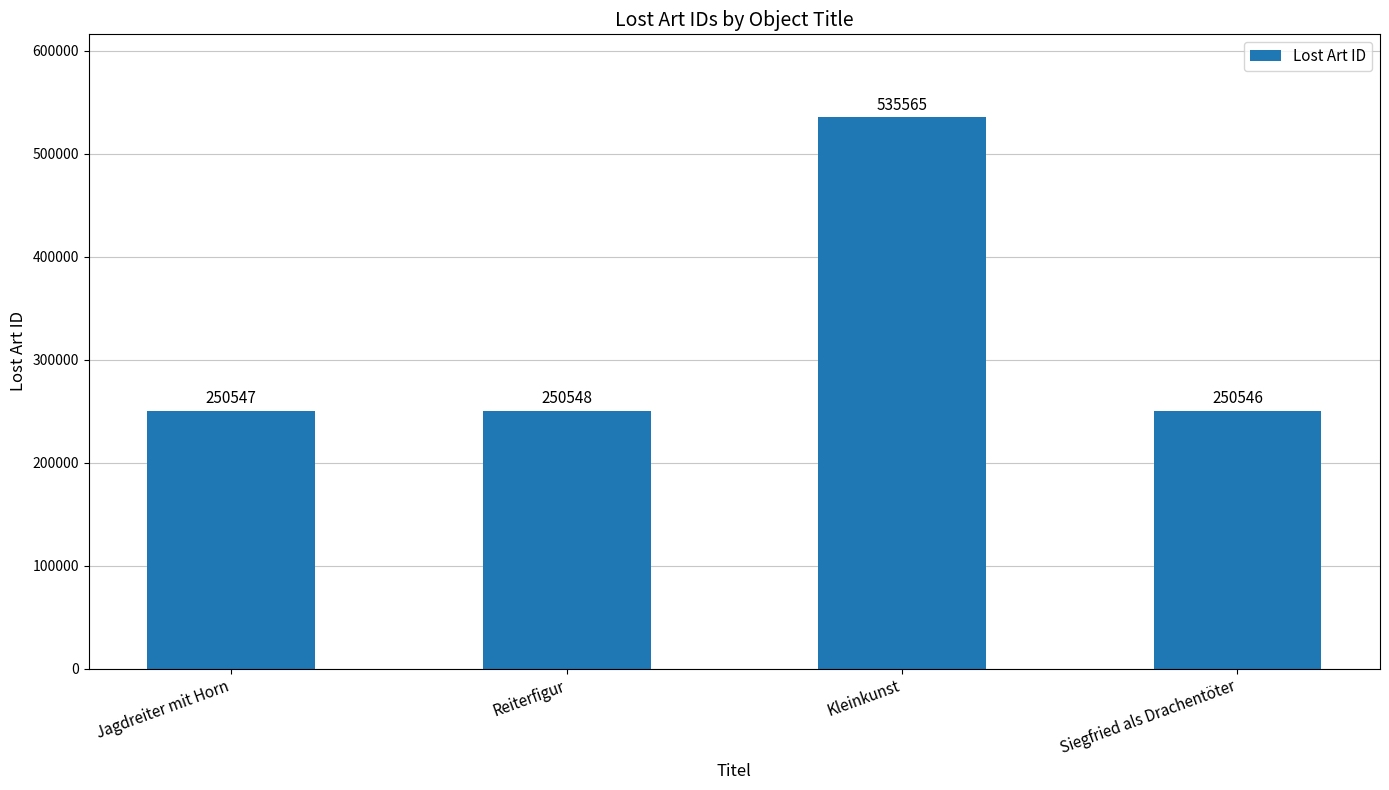

What is the difference between the values at Siegfried als Drachentöter and Reiterfigur?

2